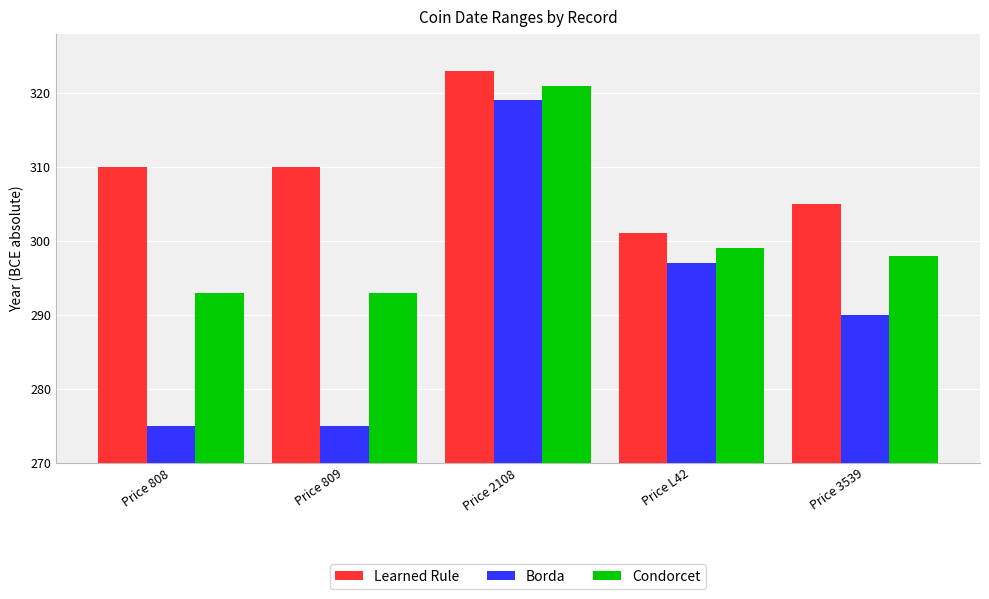

What is the value of the Borda bar at the 2nd from the left?

275